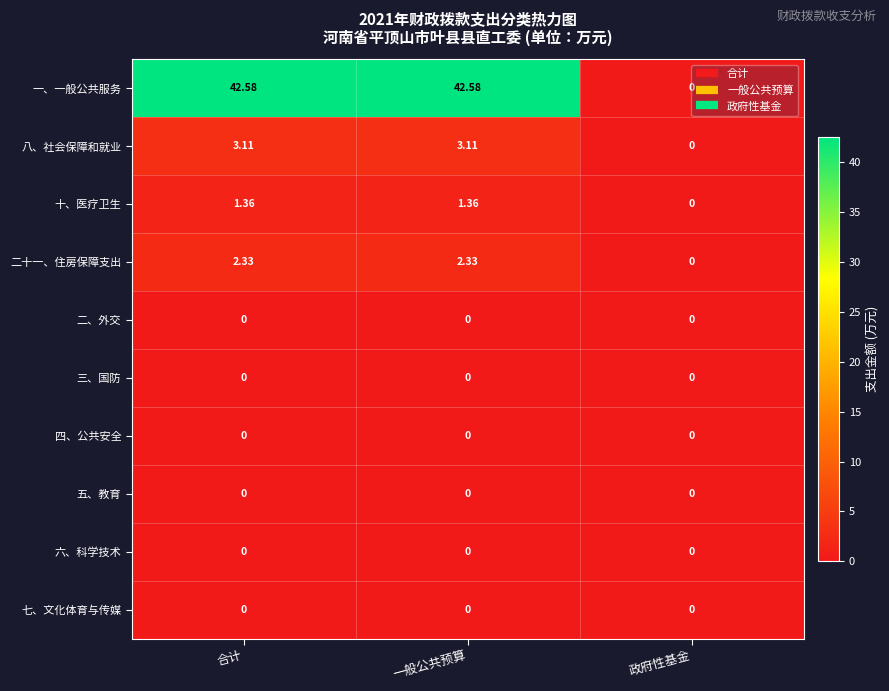

Between 合计 and 政府性基金, which series saw the biggest shift?

一、一般公共服务